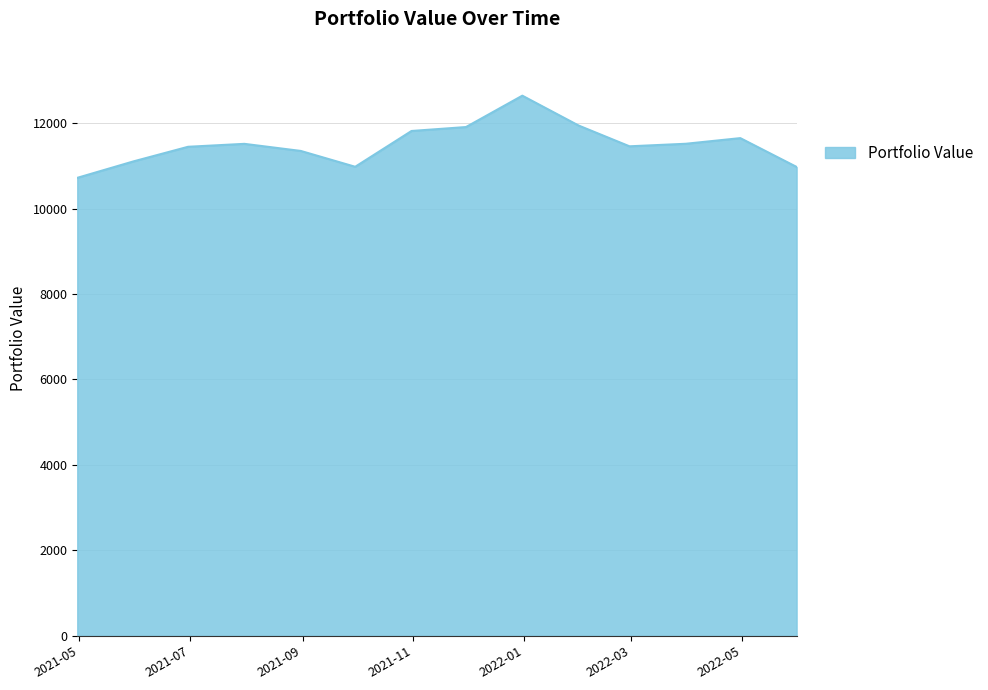

What is the difference between the maximum and minimum values?

1923.1